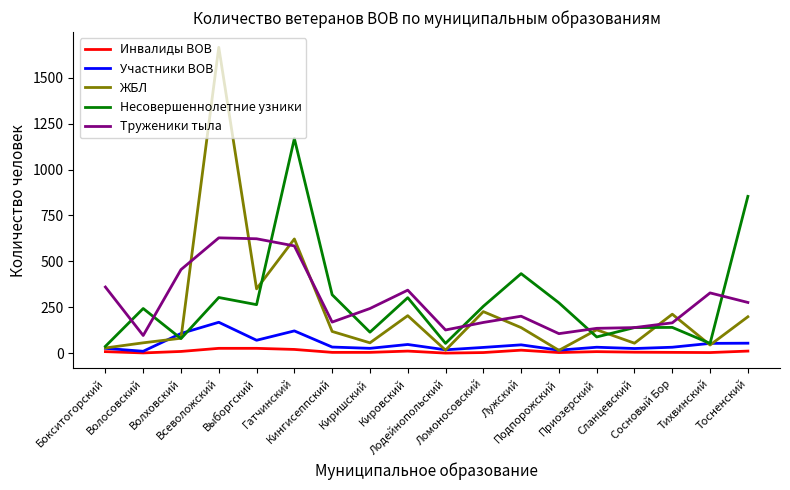

What is the highest value of the Участники ВОВ series?

168